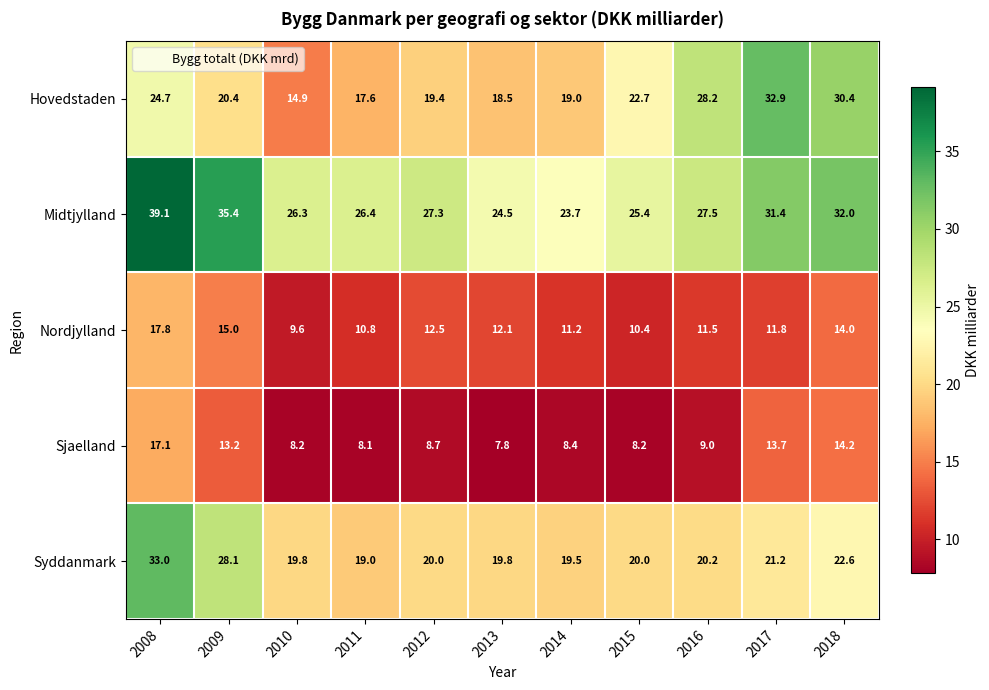

The Midtjylland series shows 39.1 at 2008. True or false?

True